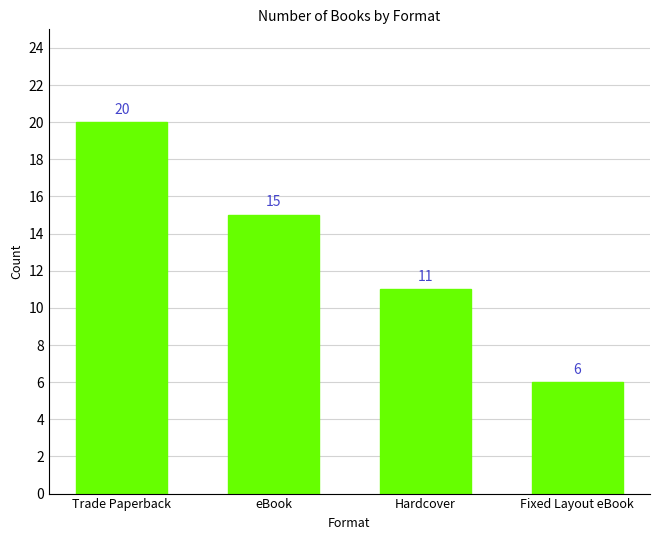

What is the sum of all values?

52